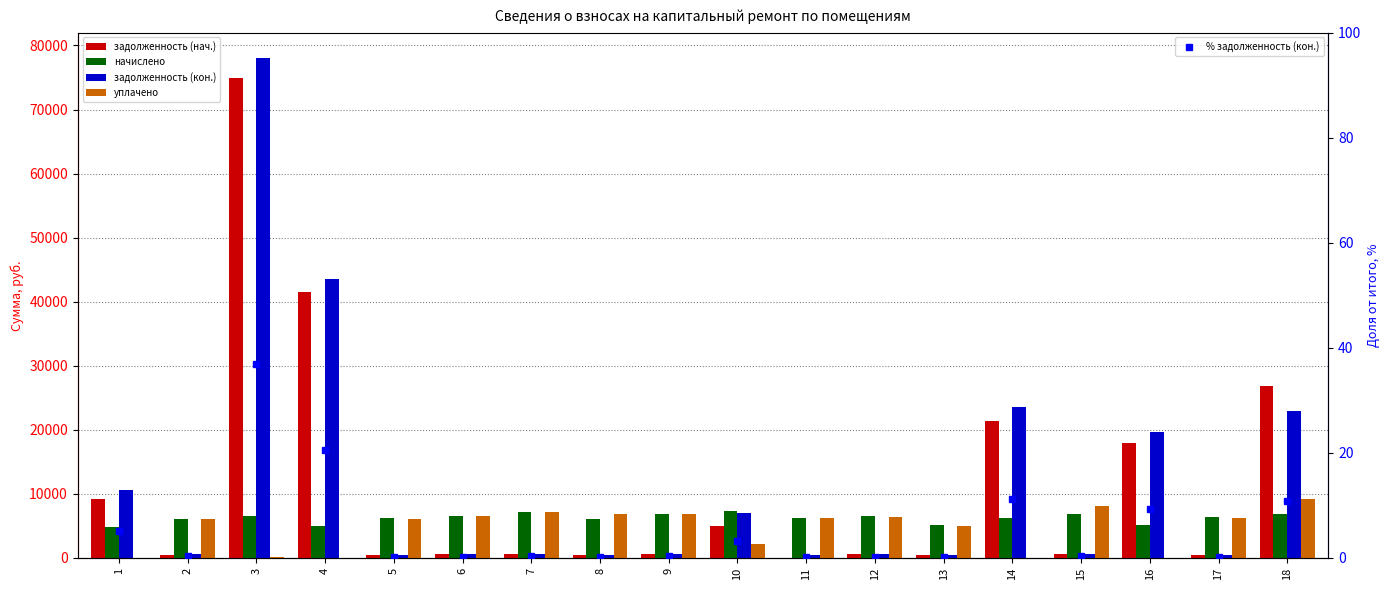

What is the value of the задолженность (кон.) bar at the 1st from the left?

10660.5